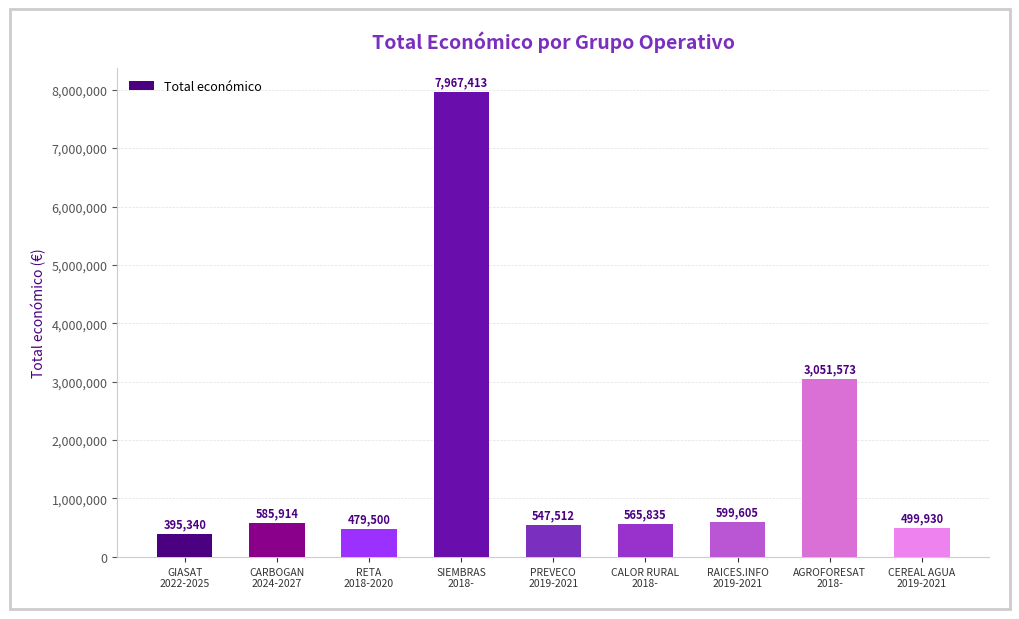

At which label does the data first exceed 565835?

CARBOGAN
2024-2027